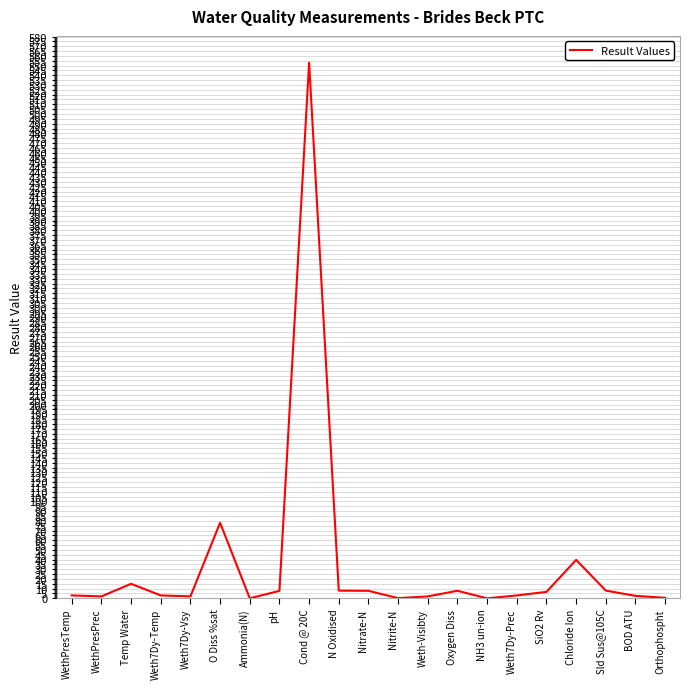

The chart shows a value of 30.8 at O Diss %sat. True or false?

False